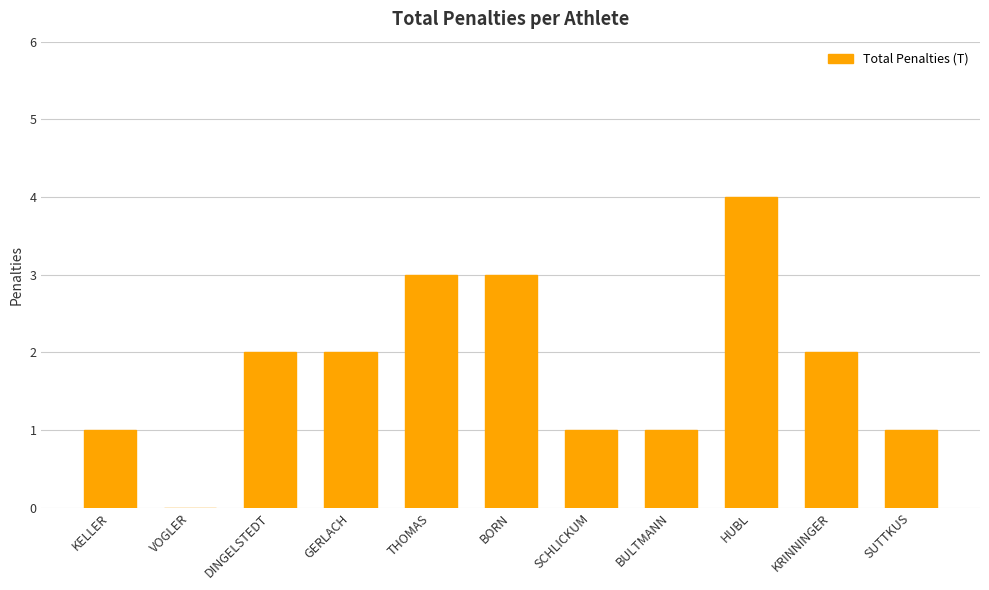

What is the ratio of the value at BULTMANN to the value at THOMAS?

0.3